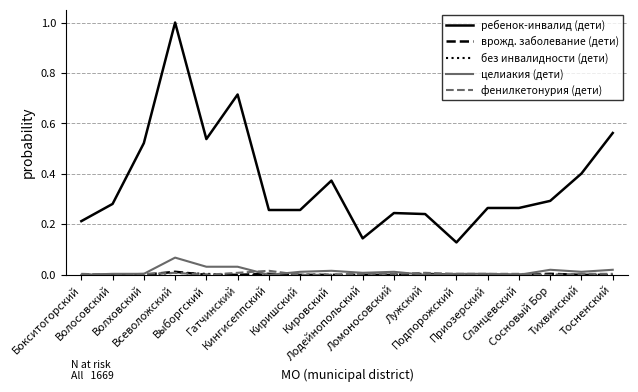

At which category is the sum across all series the highest?

Всеволожский